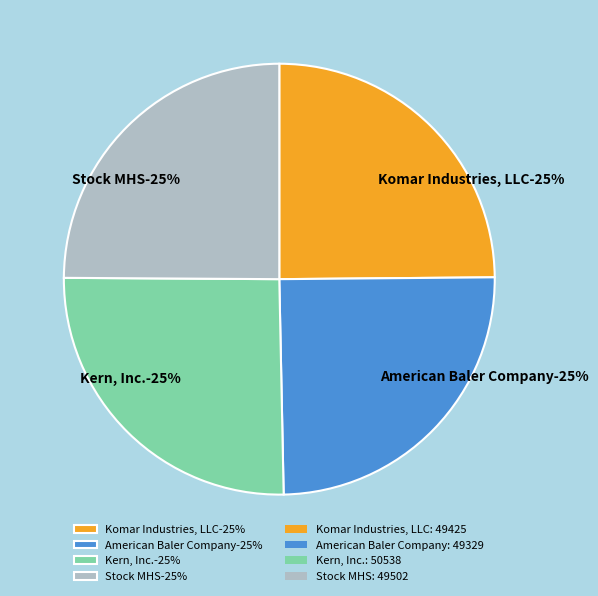

Which category has the biggest portion of the pie?

Kern, Inc.